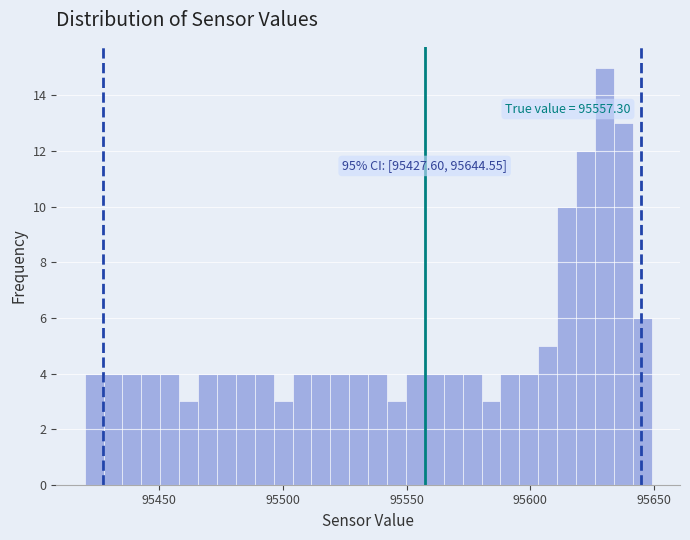

Read against the x-axis, roughly where is the centre of the tallest bar?

95630